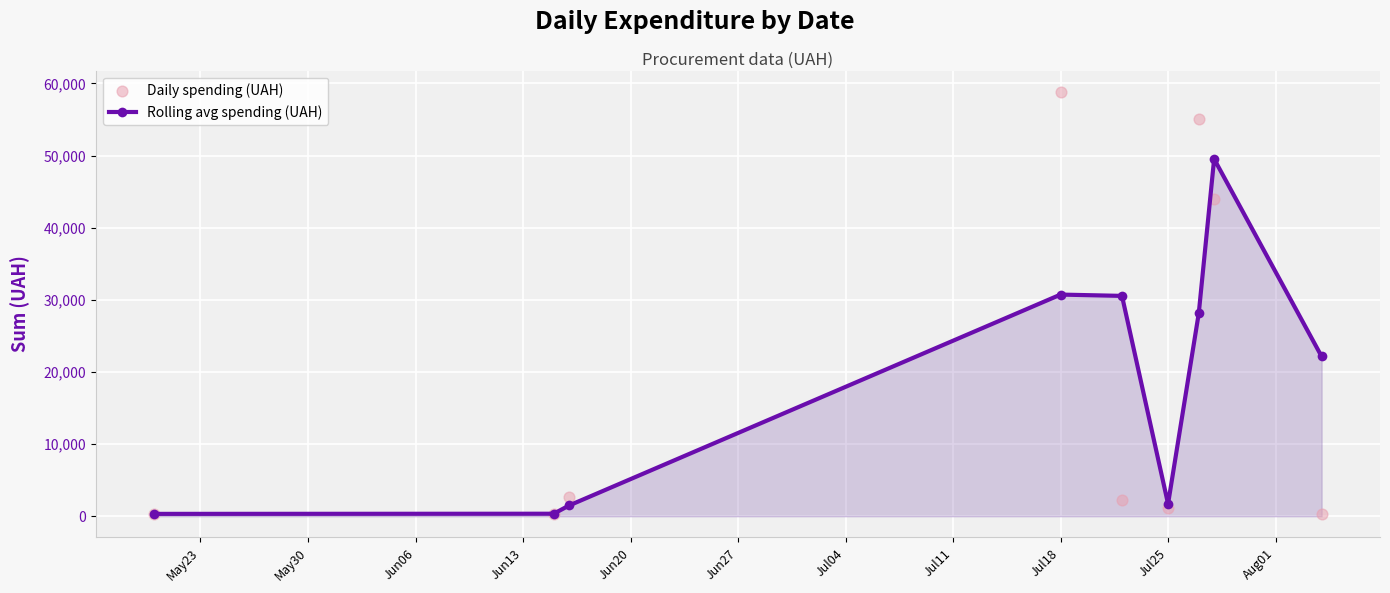

True or false: Rolling avg spending (UAH) has more than 1 interior local peaks.

True